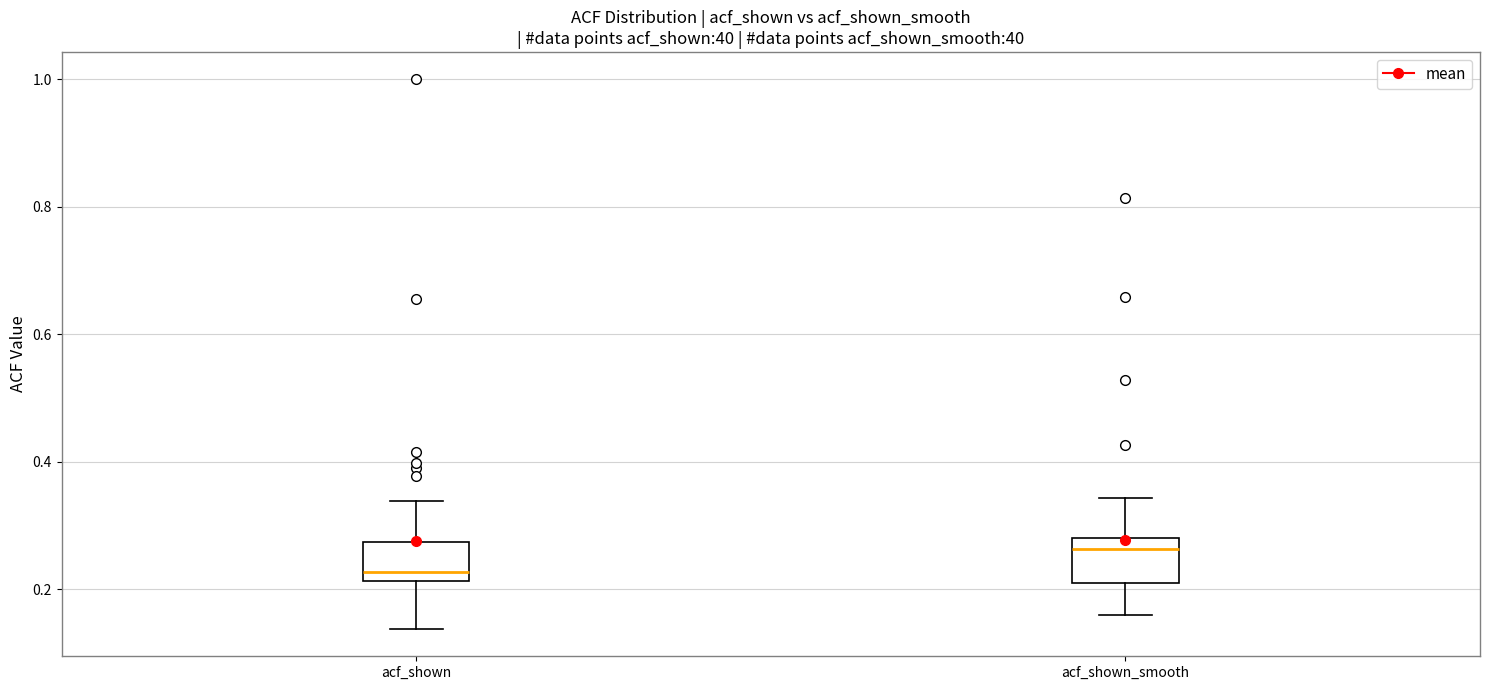

Where is the lower edge of the box for acf_shown on the y-axis? The values are not printed on the chart, so give them approximately, as read against the axis.

0.22